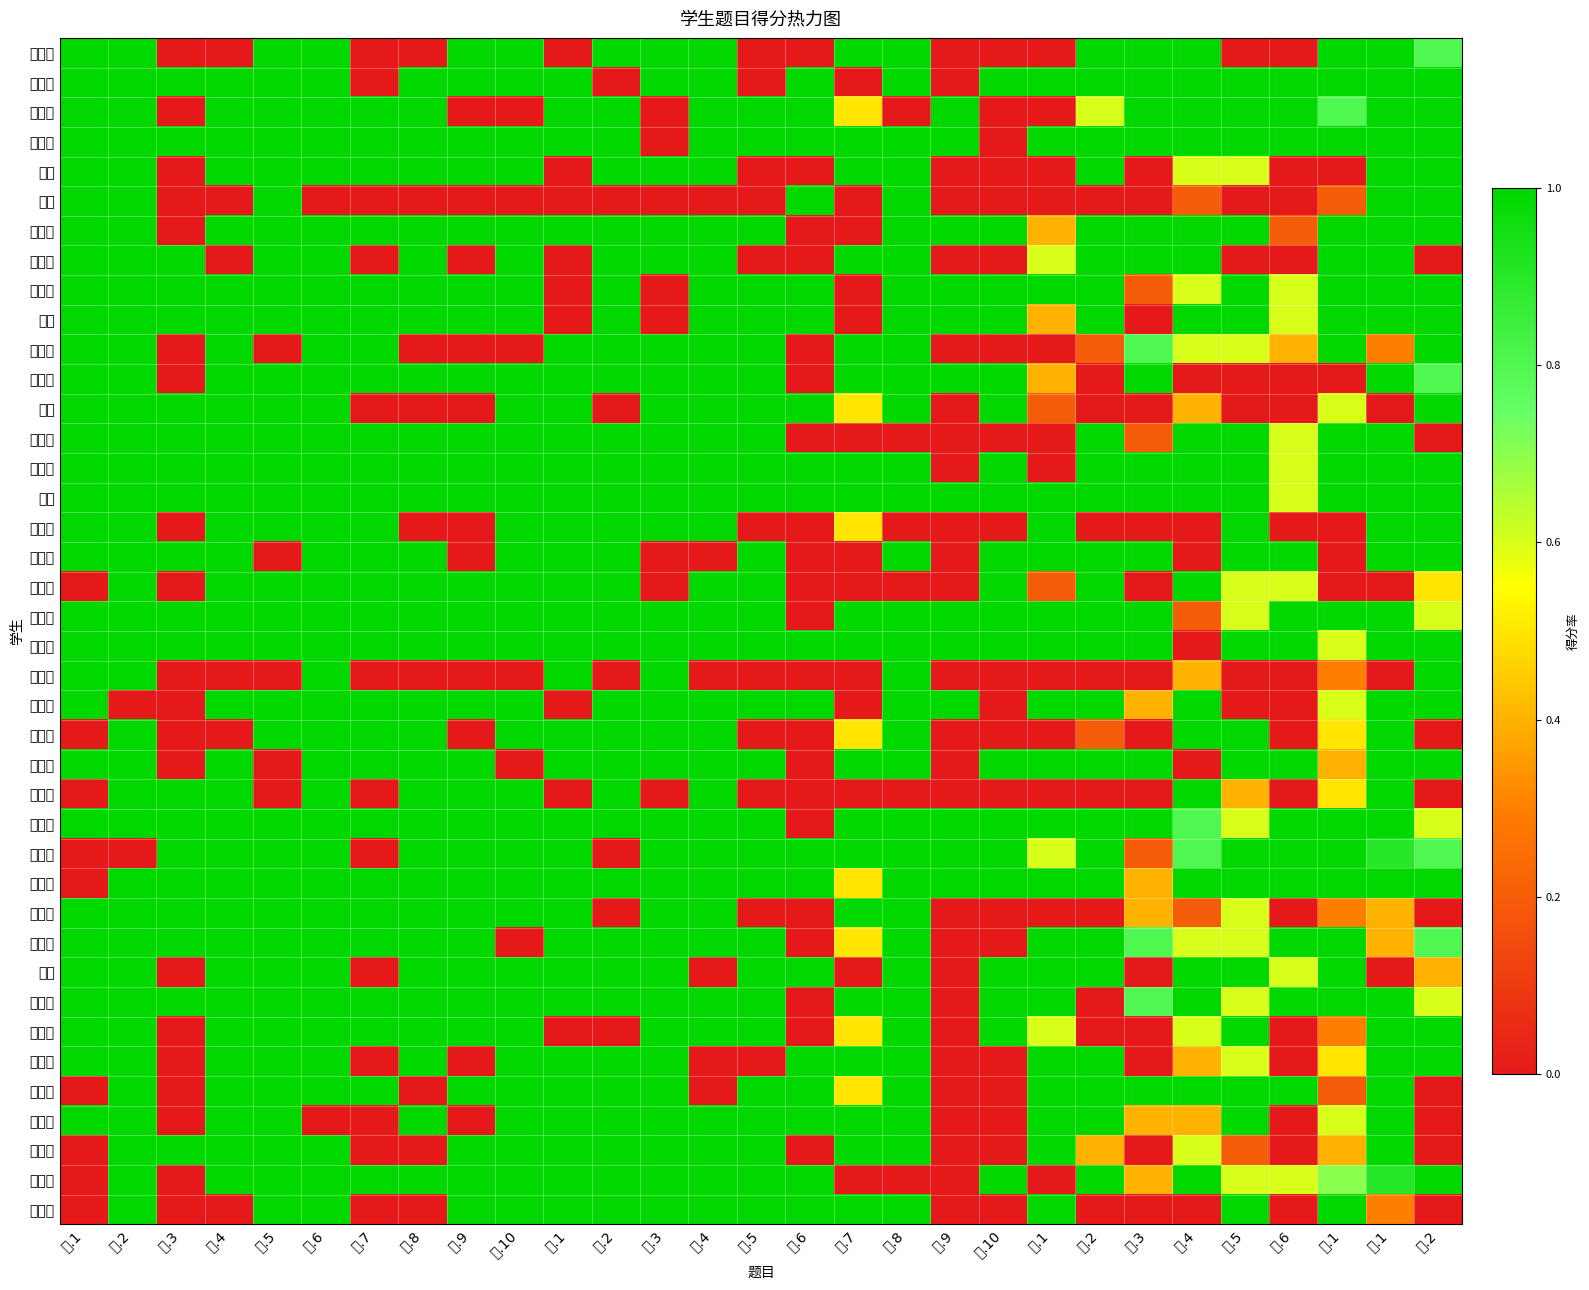

How many distinct data groups are displayed?

40